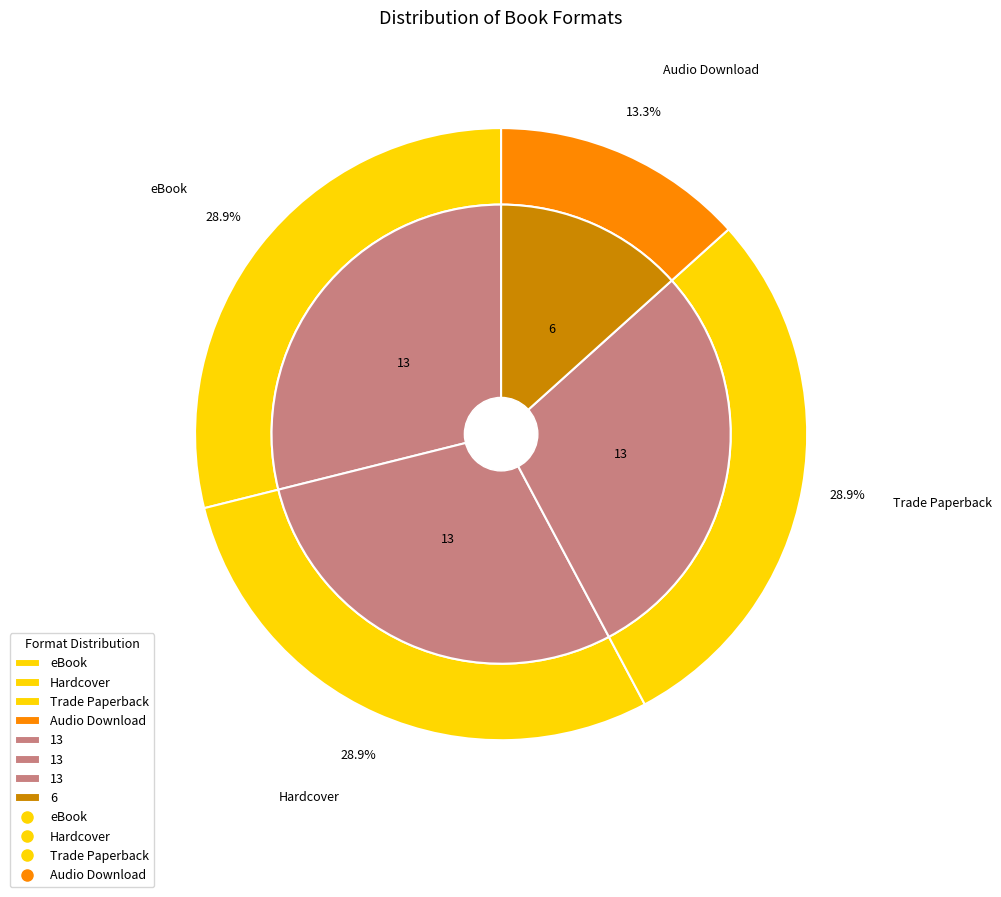

How many slices are in this pie chart?

4